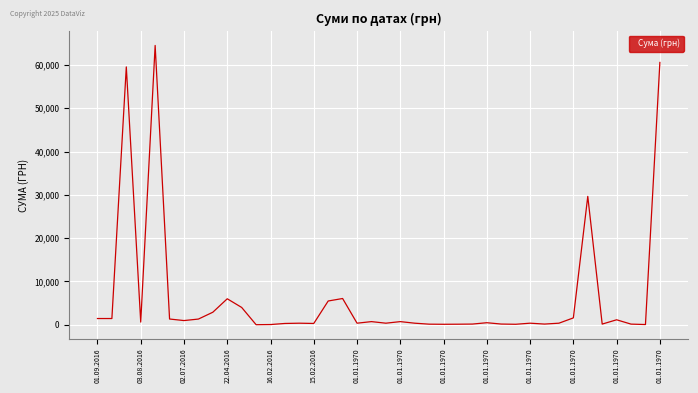

Does the chart have visible grid lines?

Yes